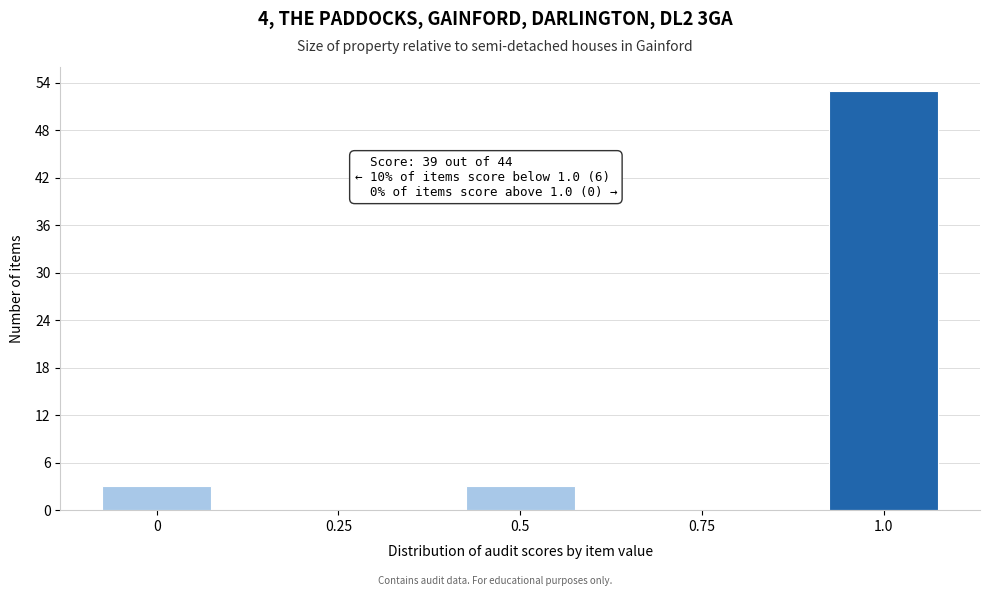

Reading right to left, list all the values displayed in this chart.

1.0=53	0.75=0	0.5=3	0.25=0	0=3